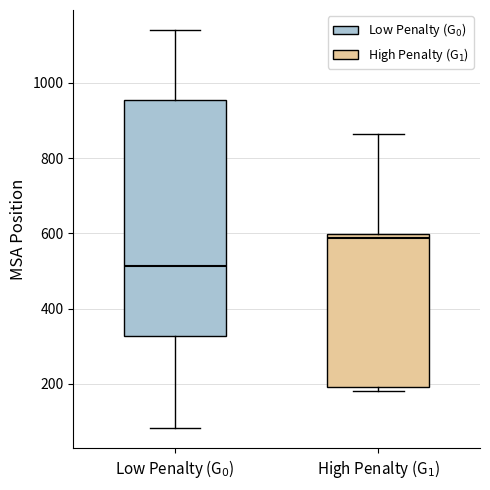

Which box has the lowest median line?

Low Penalty (G$_0$)